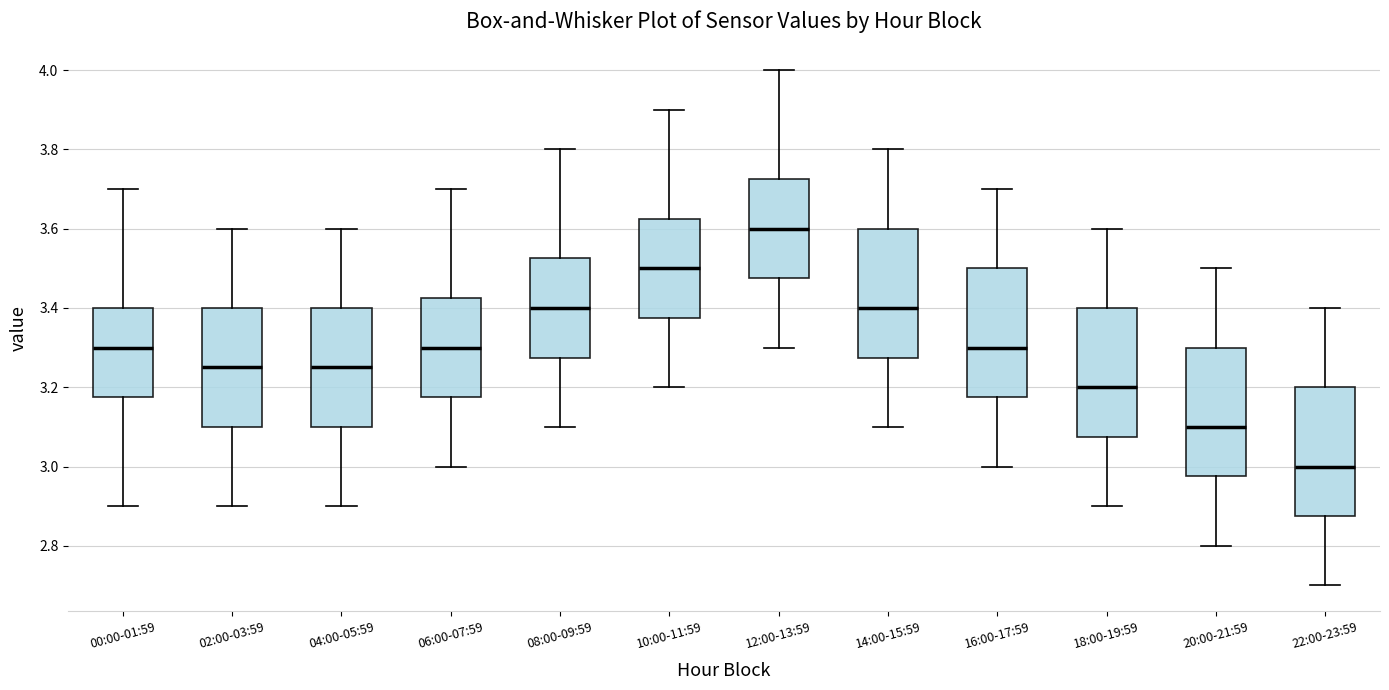

Reading left to right, transcribe this box plot: for each box, give where its median line is, the range the box spans, and where its two whiskers end, as read against the y-axis. The values are not printed on the chart, so give them approximately, as read against the axis.

00:00-01:59: median 3.30, box 3.18 to 3.40, whiskers 2.90 to 3.70
02:00-03:59: median 3.26, box 3.10 to 3.40, whiskers 2.90 to 3.60
04:00-05:59: median 3.26, box 3.10 to 3.40, whiskers 2.90 to 3.60
06:00-07:59: median 3.30, box 3.18 to 3.42, whiskers 3.00 to 3.70
08:00-09:59: median 3.40, box 3.28 to 3.52, whiskers 3.10 to 3.80
10:00-11:59: median 3.50, box 3.38 to 3.62, whiskers 3.20 to 3.90
12:00-13:59: median 3.60, box 3.48 to 3.72, whiskers 3.30 to 4.00
14:00-15:59: median 3.40, box 3.28 to 3.60, whiskers 3.10 to 3.80
16:00-17:59: median 3.30, box 3.18 to 3.50, whiskers 3.00 to 3.70
18:00-19:59: median 3.20, box 3.08 to 3.40, whiskers 2.90 to 3.60
20:00-21:59: median 3.10, box 2.98 to 3.30, whiskers 2.80 to 3.50
22:00-23:59: median 3.00, box 2.88 to 3.20, whiskers 2.70 to 3.40